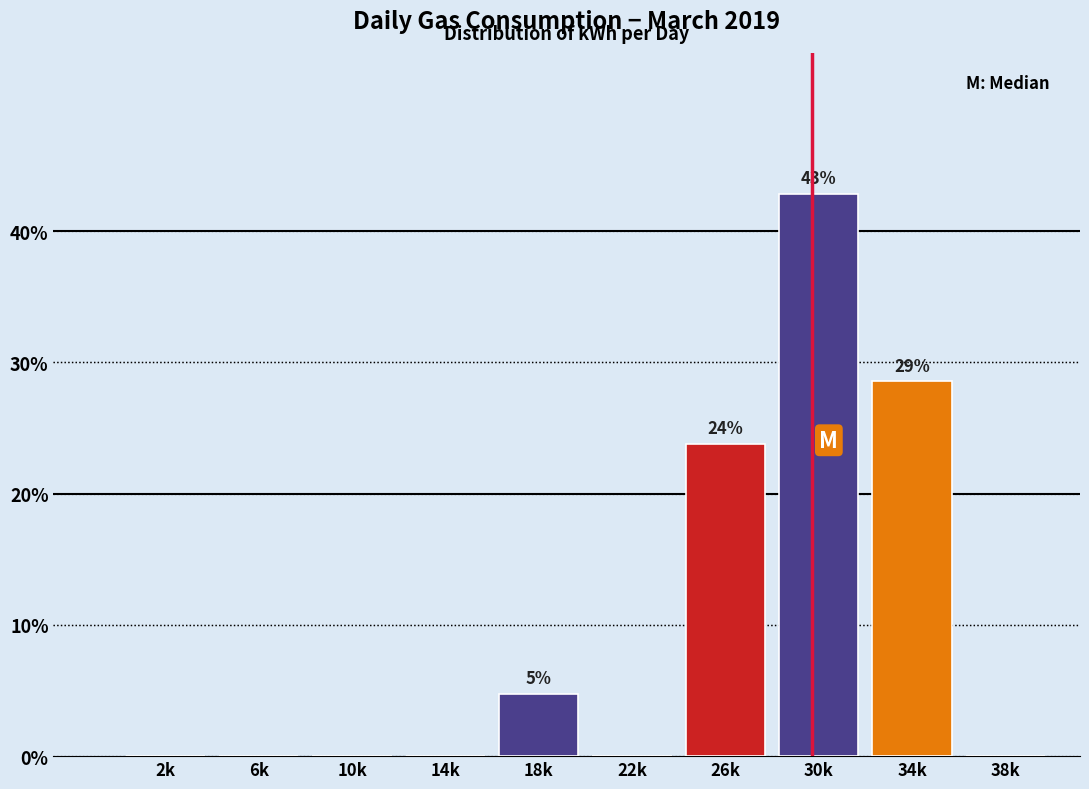

Reading left to right, what are all the values shown in this chart?

2k=0.0	6k=0.0	10k=0.0	14k=0.0	18k=4.8	22k=0.0	26k=23.8	30k=42.9	34k=28.6	38k=0.0